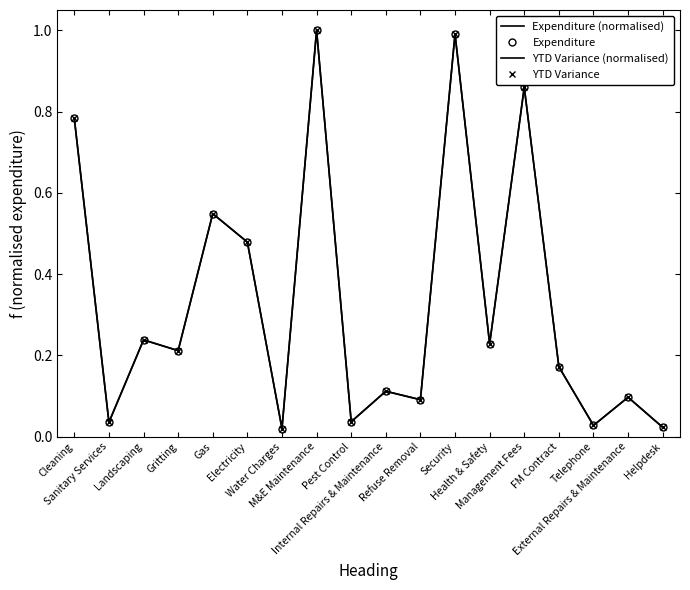

In Expenditure (normalised), how many points are lower than both neighbors (excluding endpoints)?

7